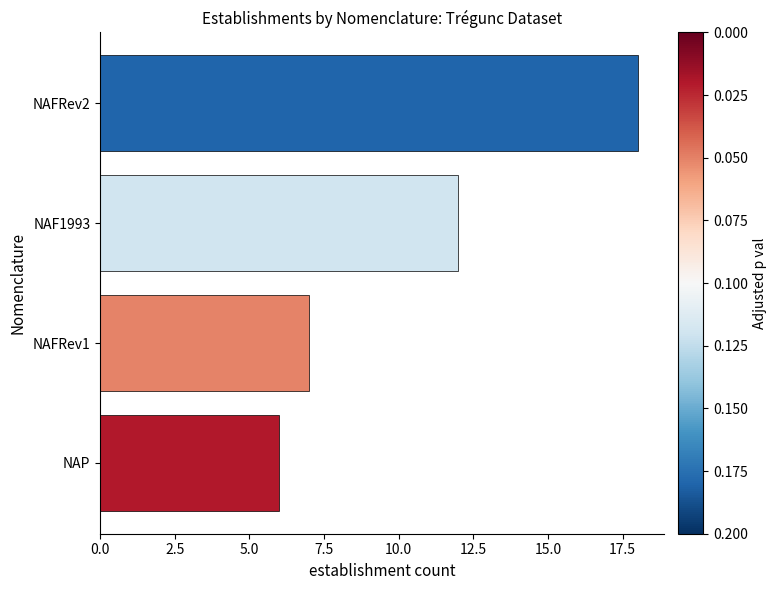

How many distinct data groups are displayed?

1